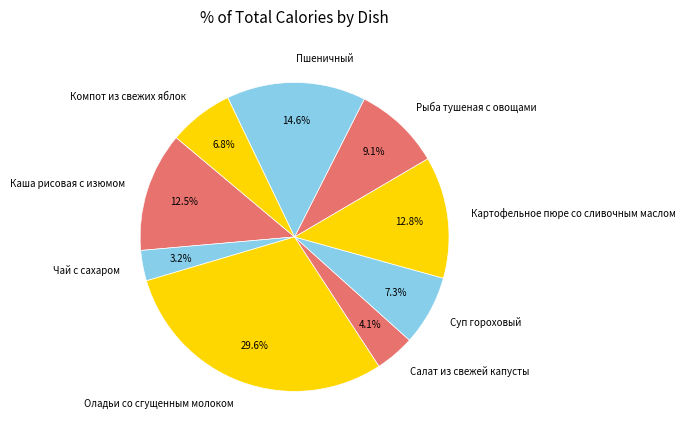

What percentage is the Компот из свежих яблок slice, to the nearest percent?

7%